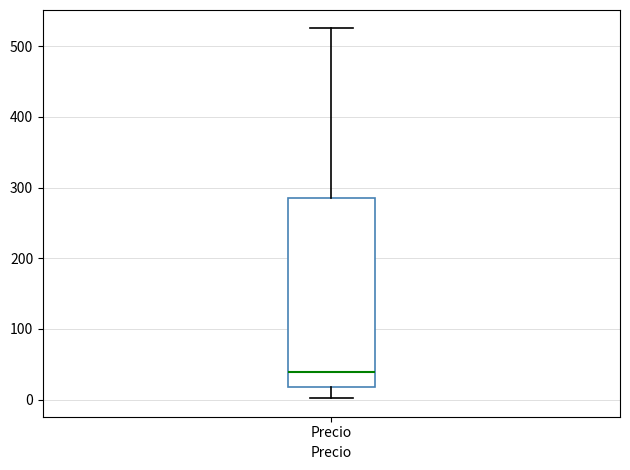

Where is the lower edge of the box for Precio on the y-axis? The values are not printed on the chart, so give them approximately, as read against the axis.

20